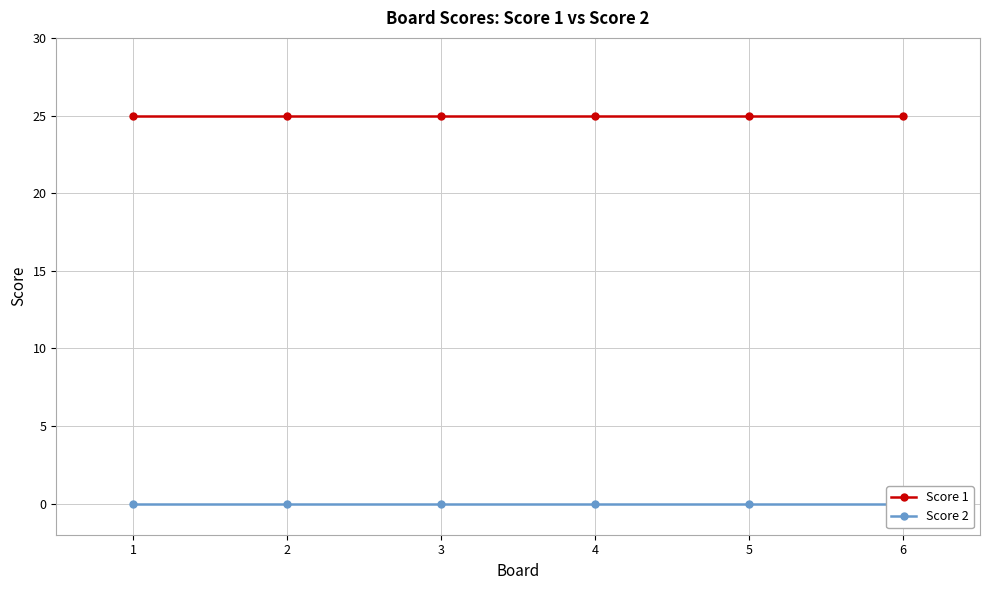

True or false: Score 1 and Score 2 cross at least once.

False